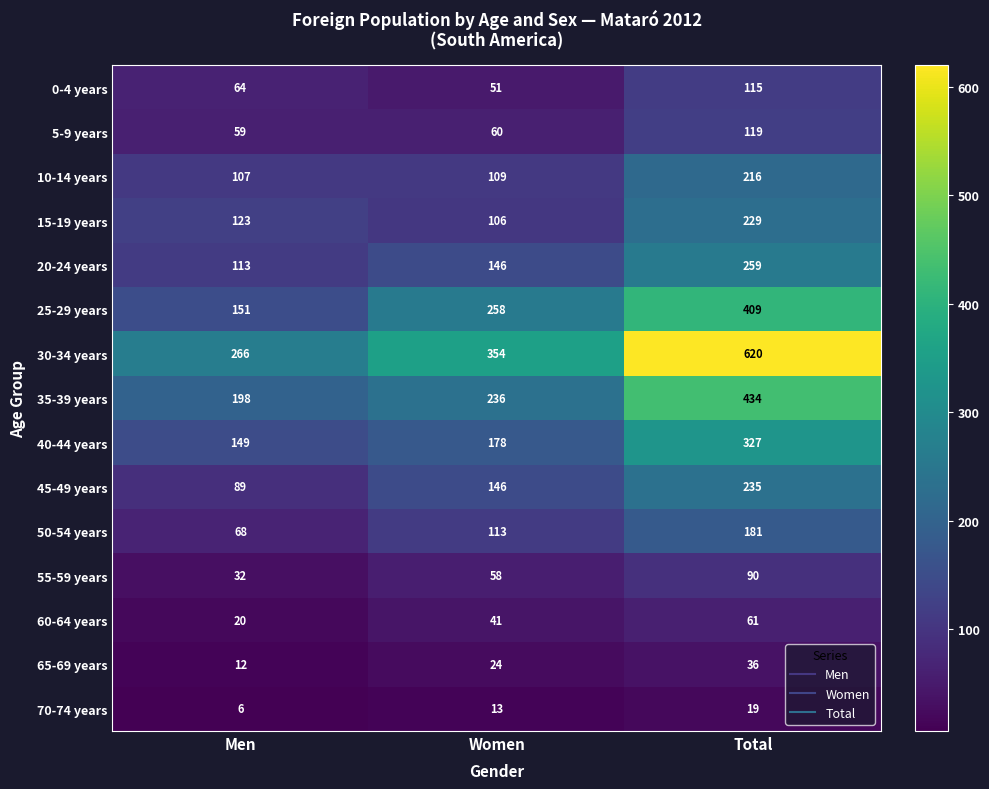

How many distinct data groups are displayed?

15